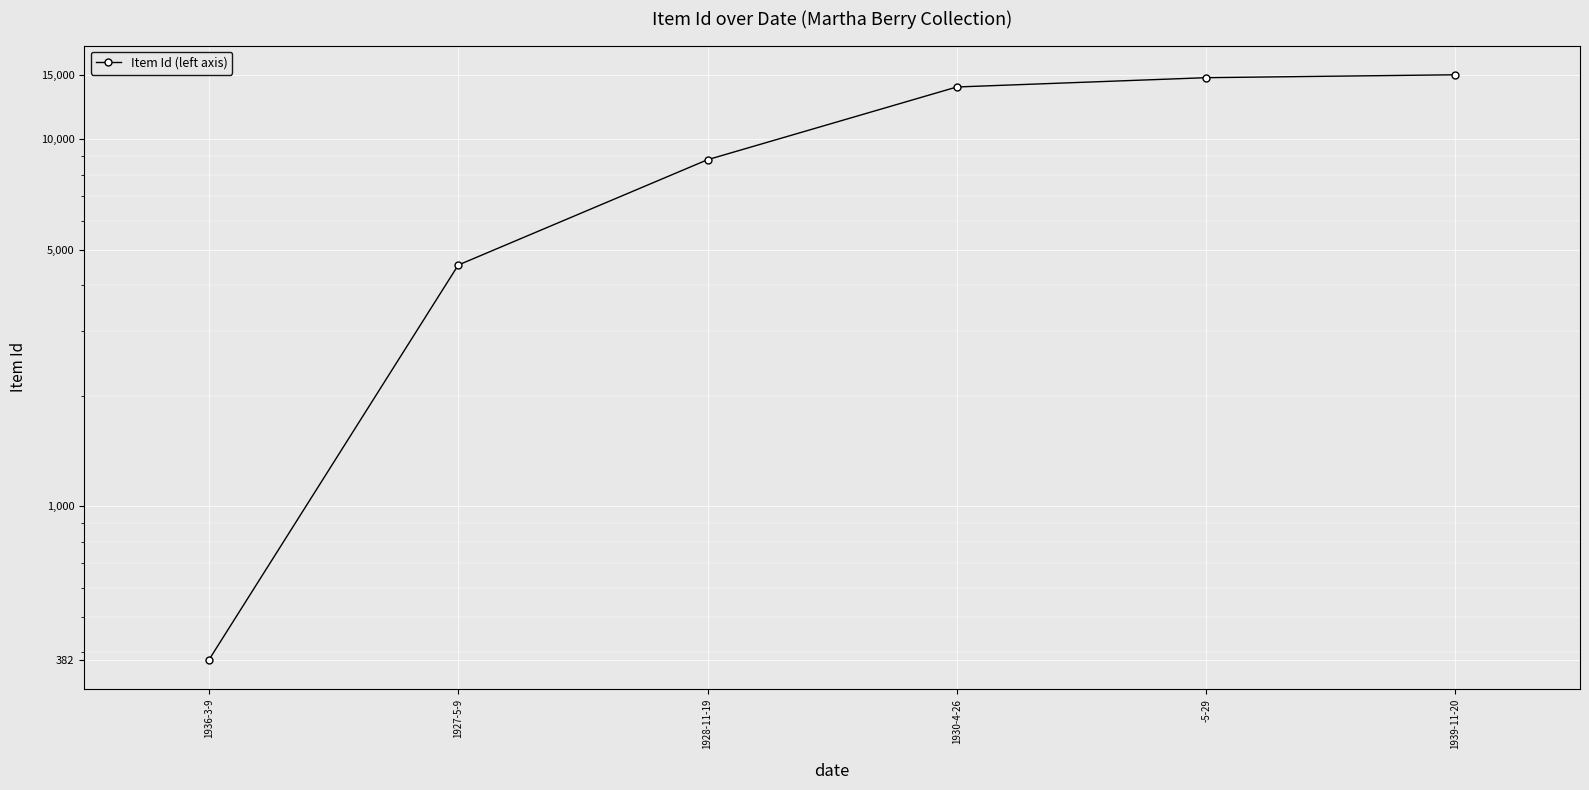

Where is the data nearest to the value 7686?

1928-11-19